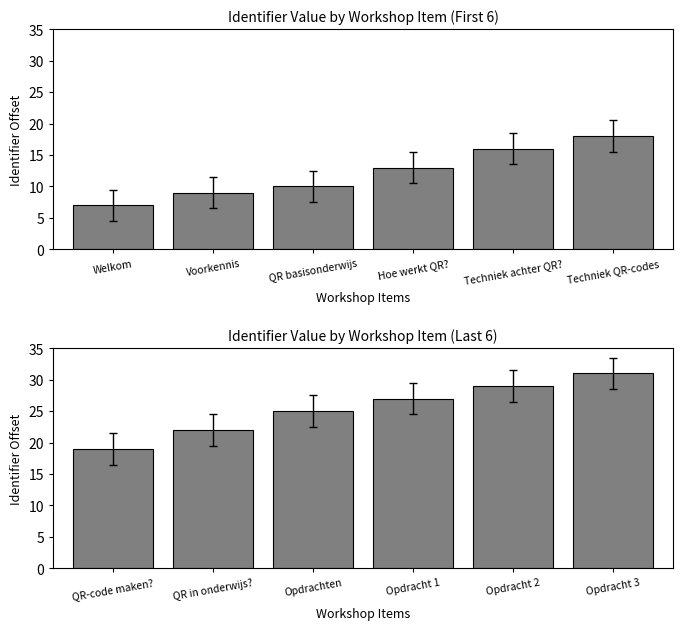

What is the difference between the maximum and minimum values?

12